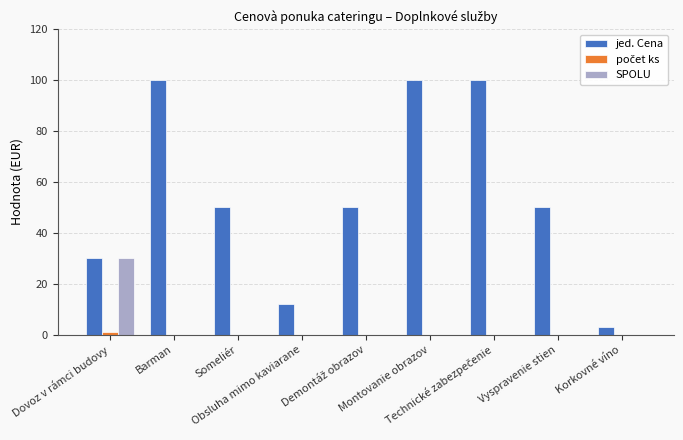

What is the approximate value of jed. Cena at Korkovné víno?

3